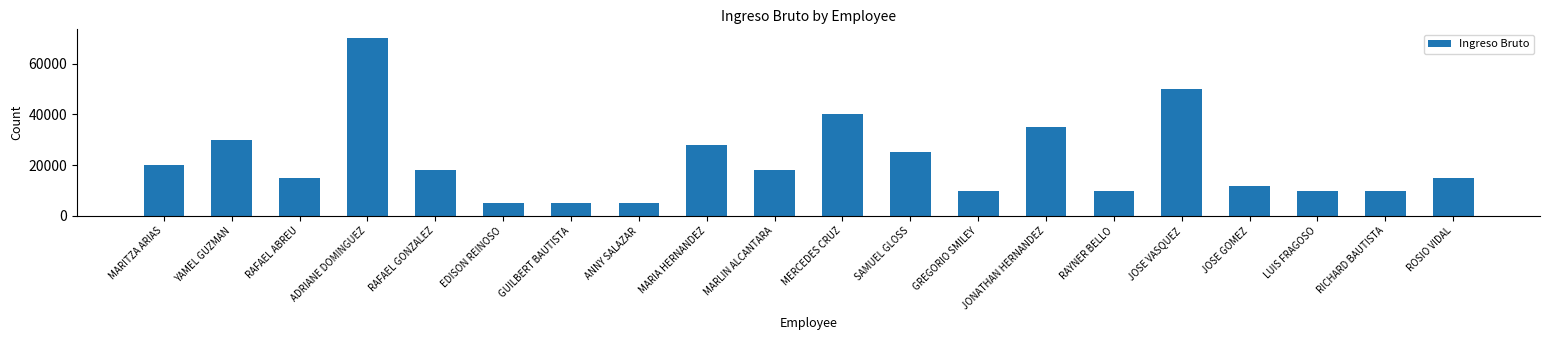

Reading left to right, transcribe all the data shown in this chart.

20000	30000	15000	70000	18000	5000	5000	5000	28000	18000	40000	25000	10000	35000	10000	50000	12000	10000	10000	15000